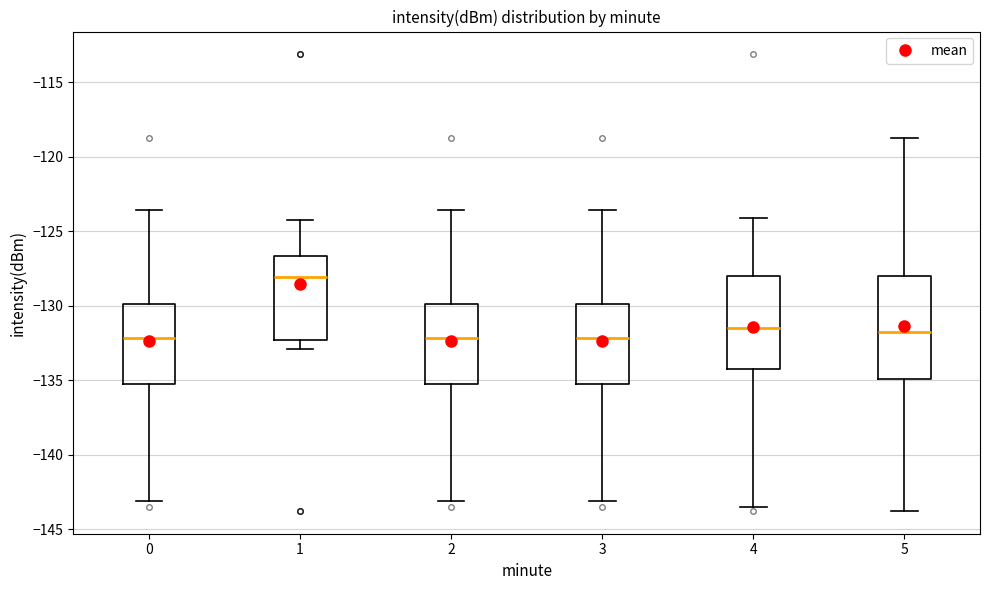

Where does the lower whisker of the box at x = 4 end on the y-axis? The values are not printed on the chart, so give them approximately, as read against the axis.

-143.5